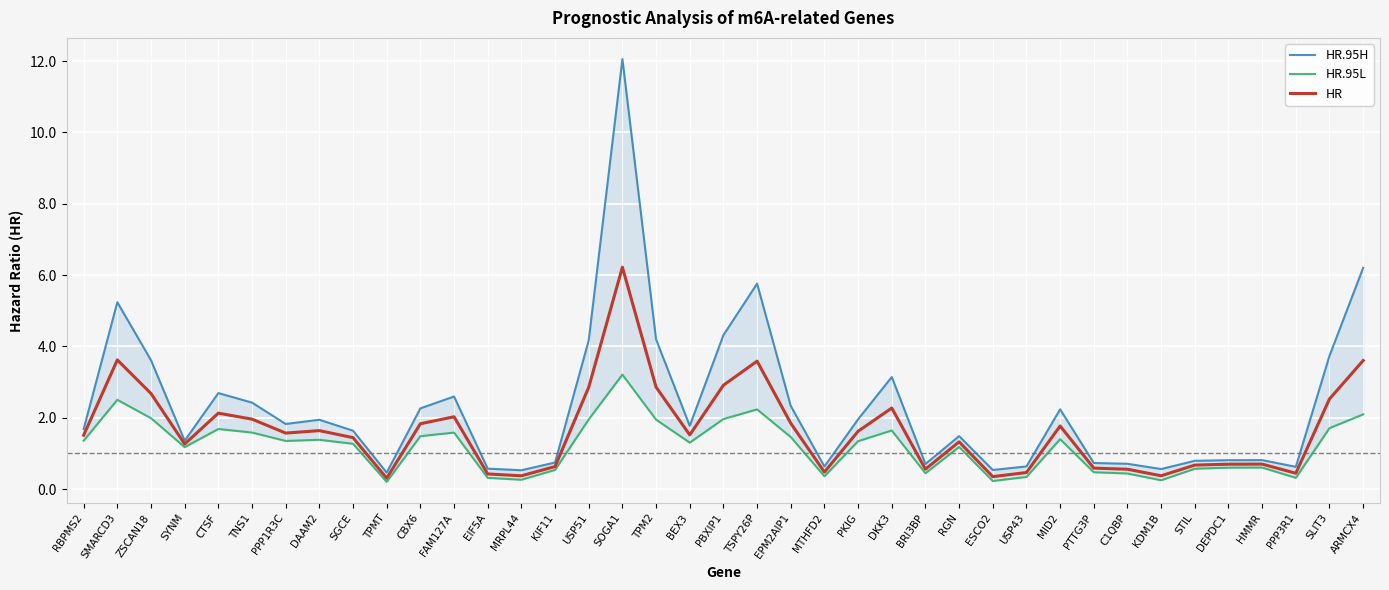

How many series are shown in this chart?

3